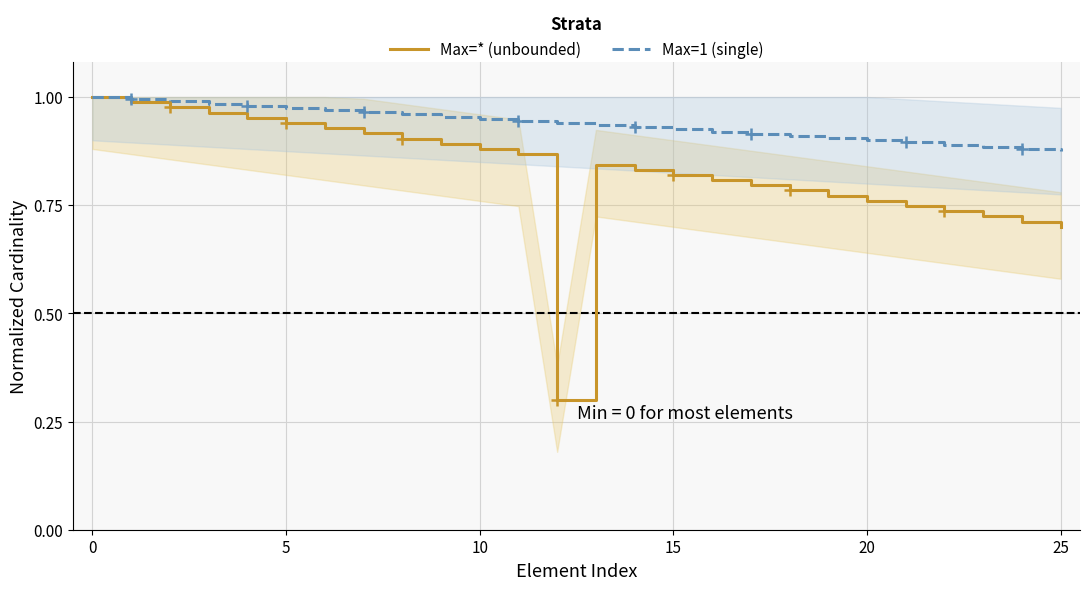

Reading left to right, extract all data points from this chart.

Max=* (unbounded): 1.0	1.0	1.0	1.0	1.0	0.9	0.9	0.9	0.9	0.9	0.9	0.9	0.3	0.8	0.8	0.8	0.8	0.8	0.8	0.8	0.8	0.7	0.7	0.7	0.7	0.7
Max=1 (single): 1.0	1.0	1.0	1.0	1.0	1.0	1.0	1.0	1.0	1.0	0.9	0.9	0.9	0.9	0.9	0.9	0.9	0.9	0.9	0.9	0.9	0.9	0.9	0.9	0.9	0.9